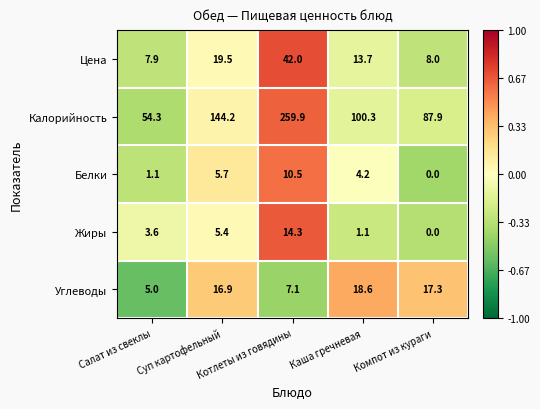

Which series has the largest range (max minus min)?

Калорийность